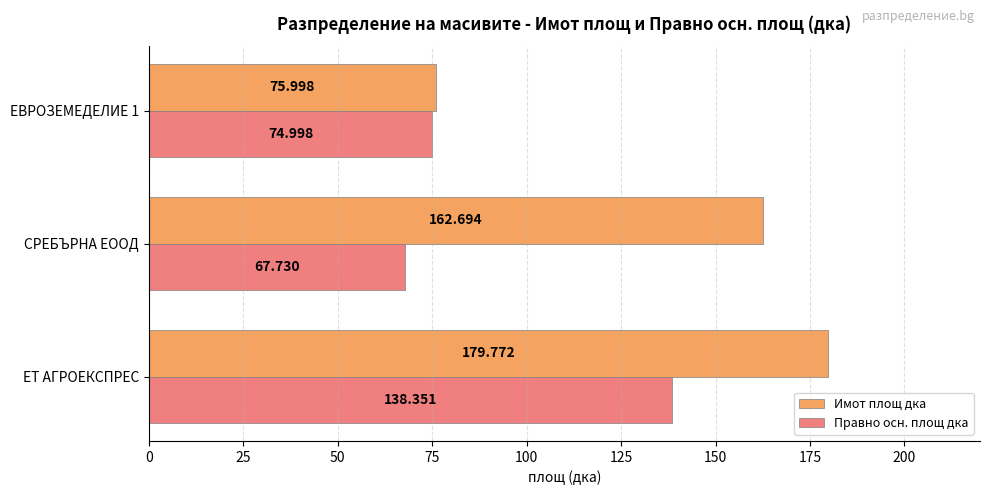

Which series has the largest total across all categories?

Имот площ дка